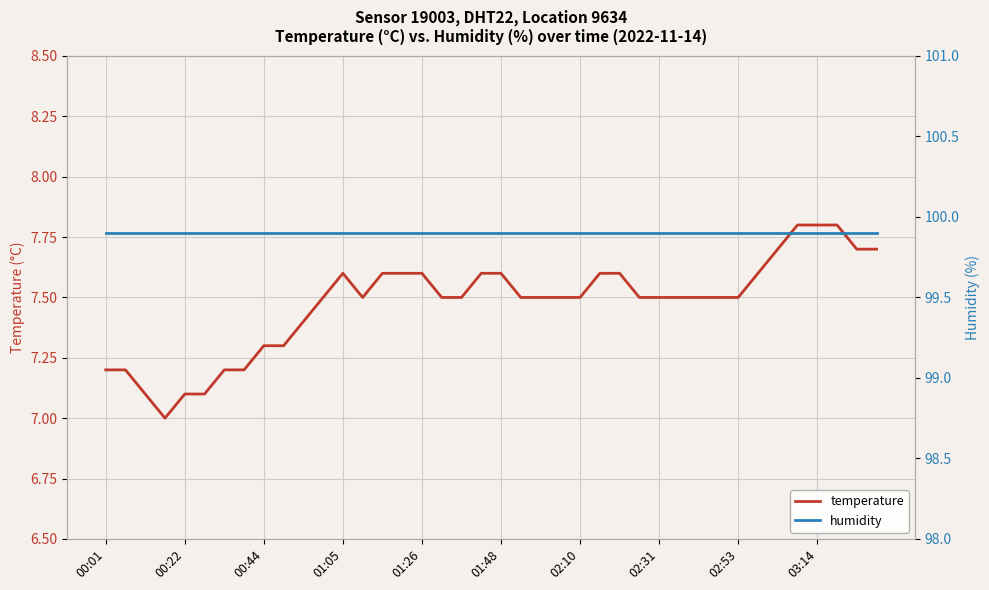

True or false: temperature and humidity intersect in this chart.

False